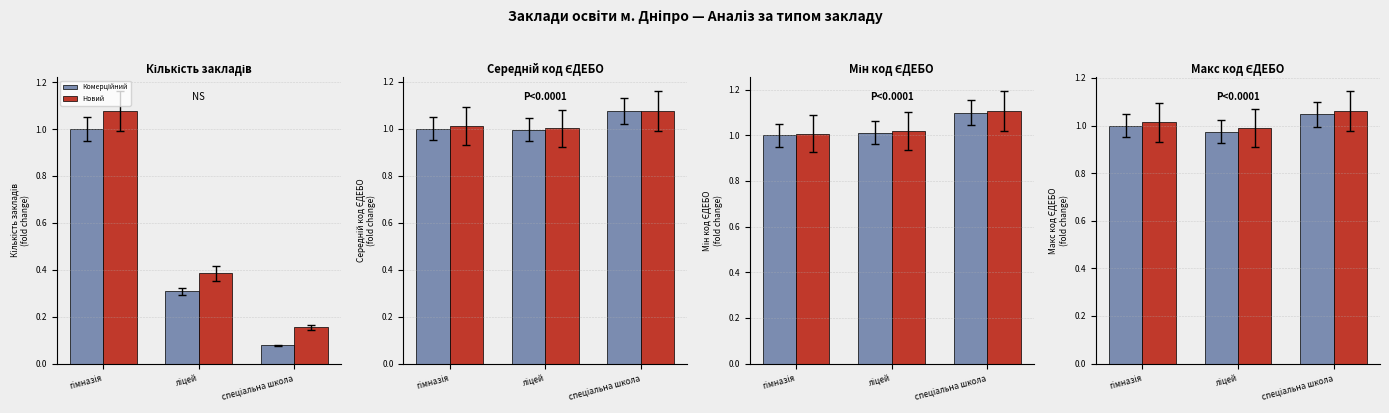

The Комерційний series shows 1.0 at ліцей. True or false?

True